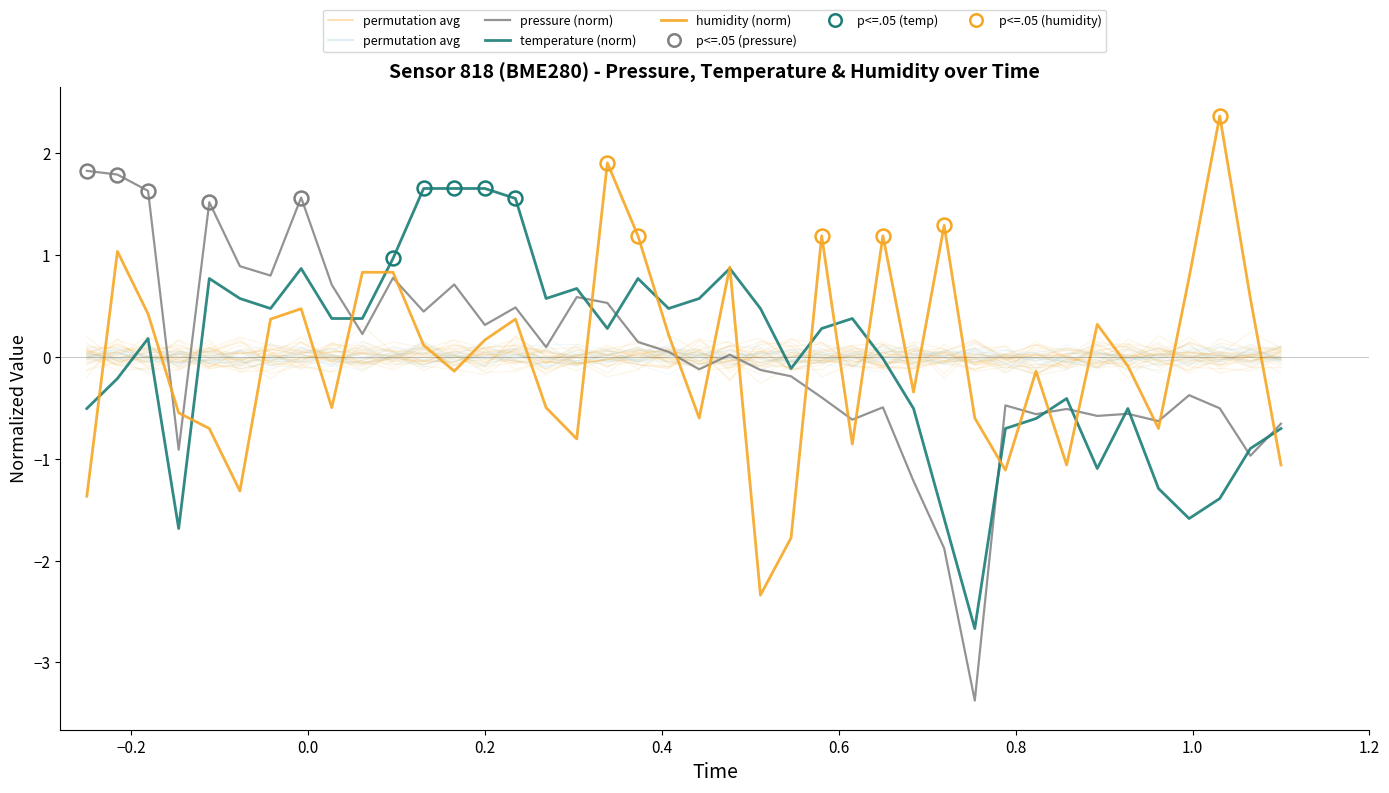

Rank the series at 1.2 from lowest to highest value.

humidity (norm), temperature (norm), pressure (norm)